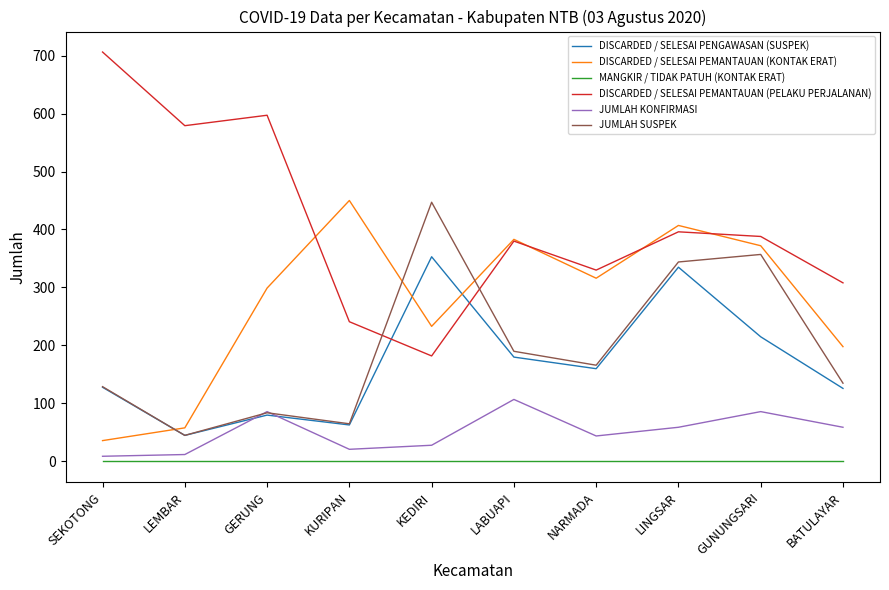

Is it true that DISCARDED / SELESAI PENGAWASAN (SUSPEK) equals 215 at GUNUNGSARI?

True